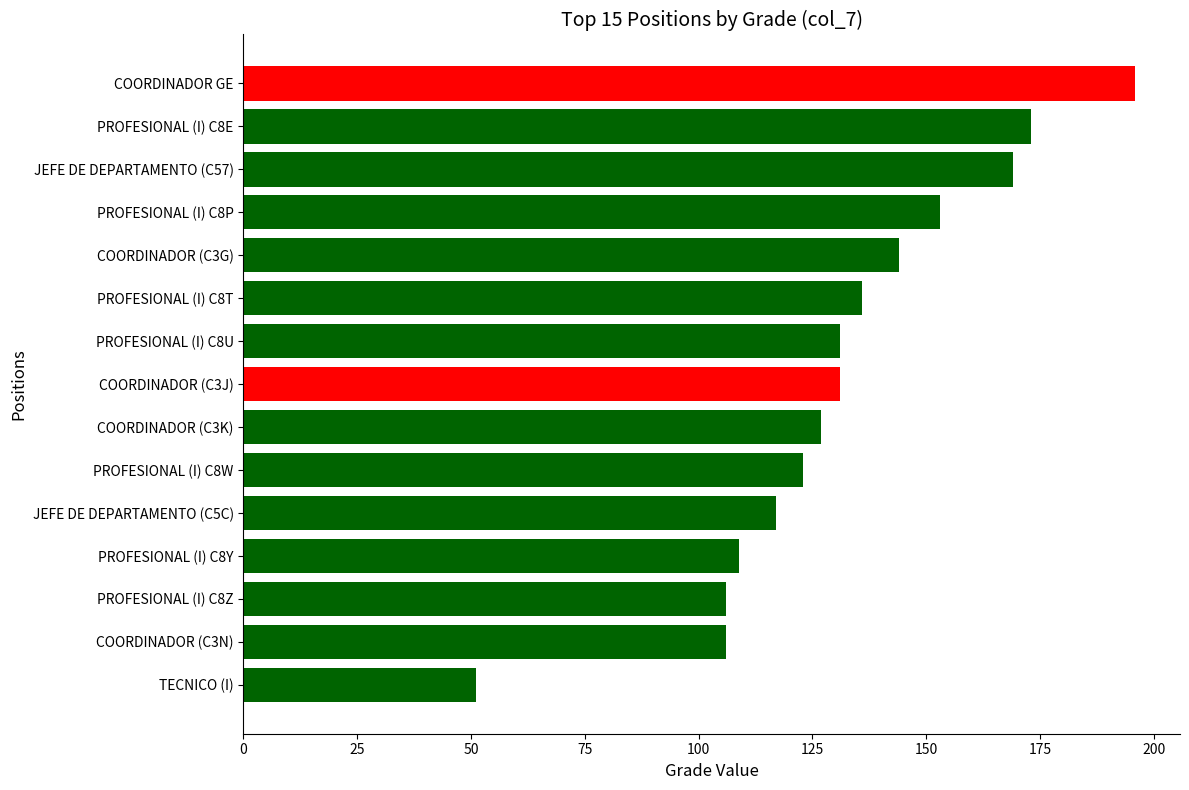

What is the approximate value at JEFE DE DEPARTAMENTO (C57), to the nearest 10?

170